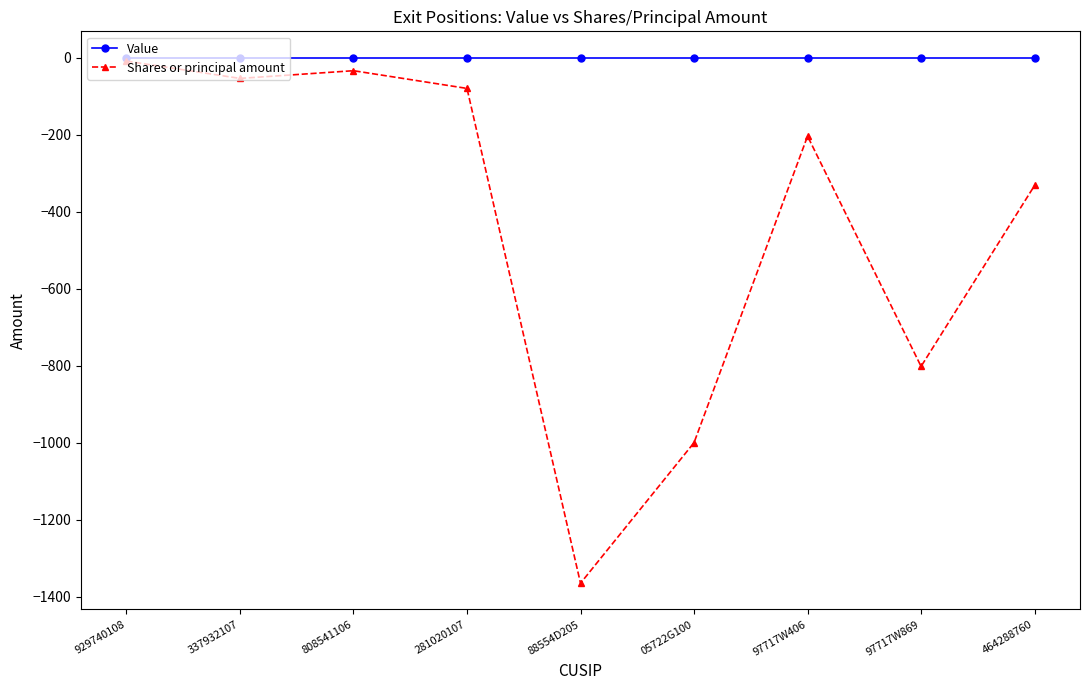

Reading left to right, list all the values displayed in this chart.

Value: 0	0	0	0	0	0	0	0	0
Shares or principal amount: -9	-54	-34	-80	-1365	-1000	-204	-802	-332